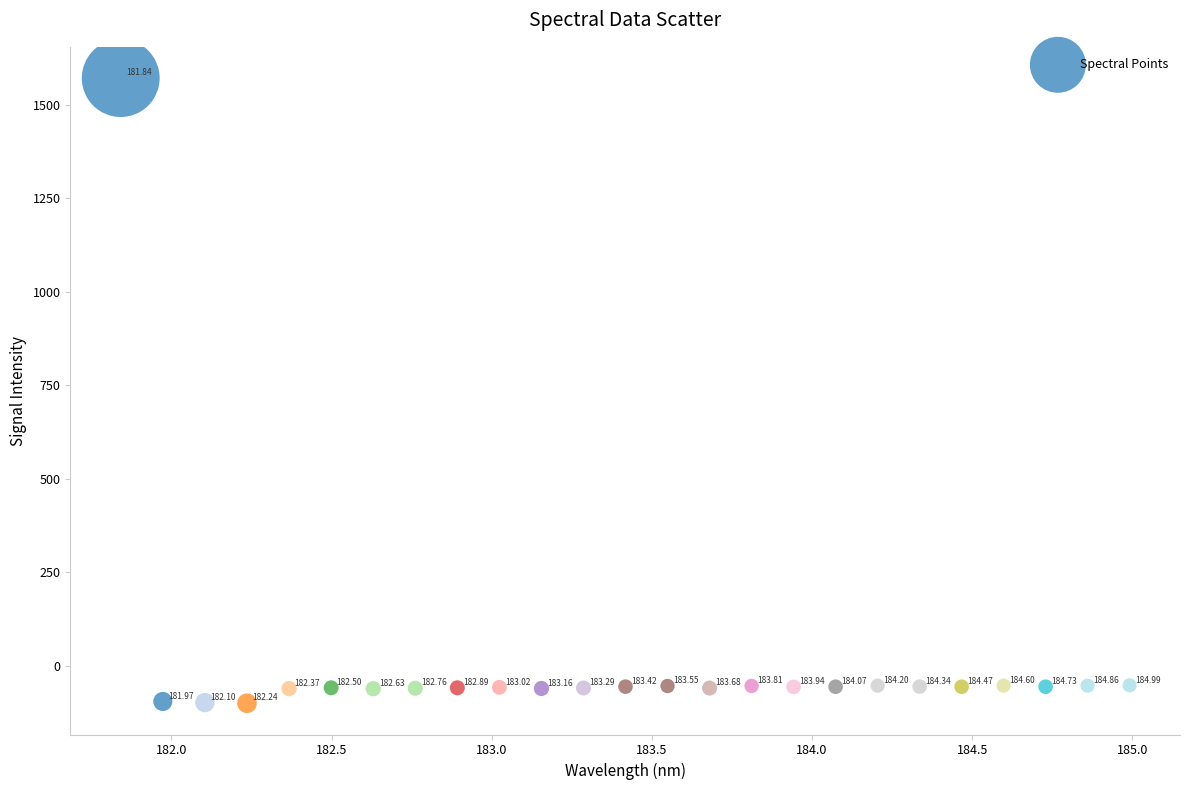

What is the range of X values (max minus min)?

3.1